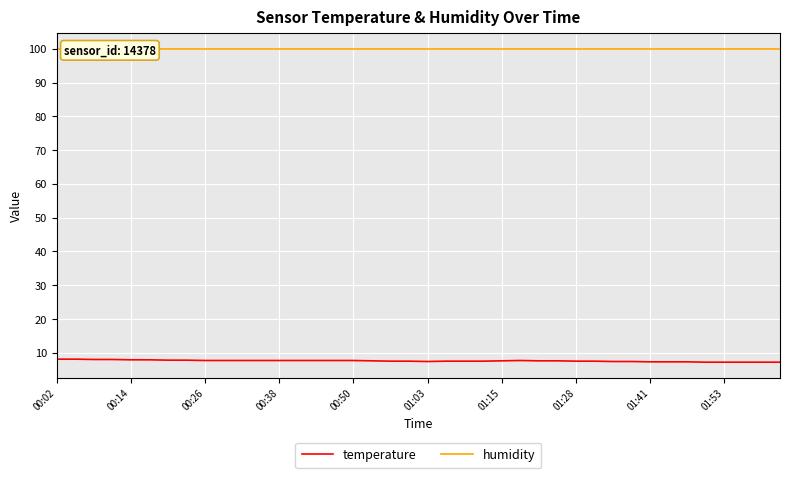

What is the difference between the temperature values at 10 and 17?

0.1